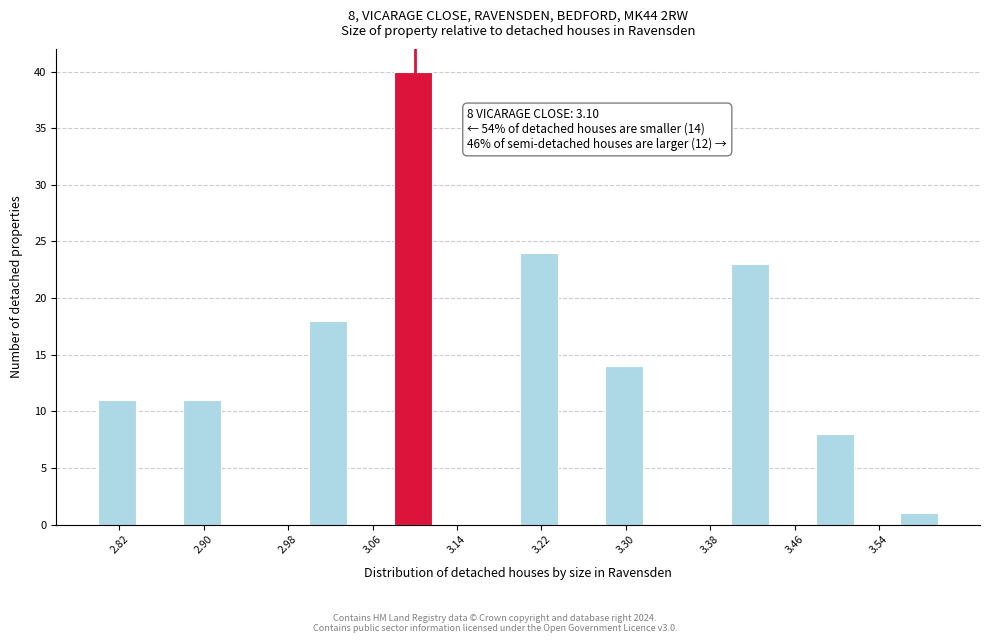

Over which range of the x-axis is the bar tallest?

3.08 to 3.12